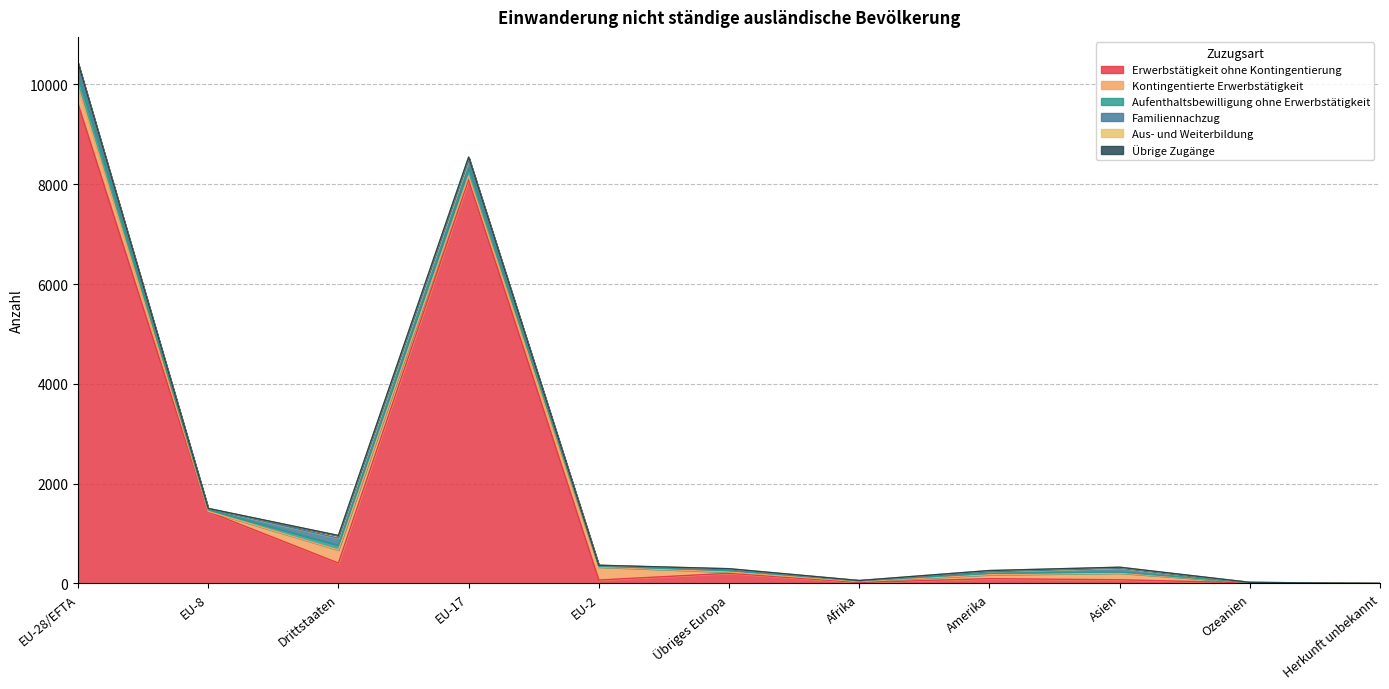

Where do Kontingentierte Erwerbstätigkeit and Erwerbstätigkeit ohne Kontingentierung first cross each other?

EU-17 and EU-2